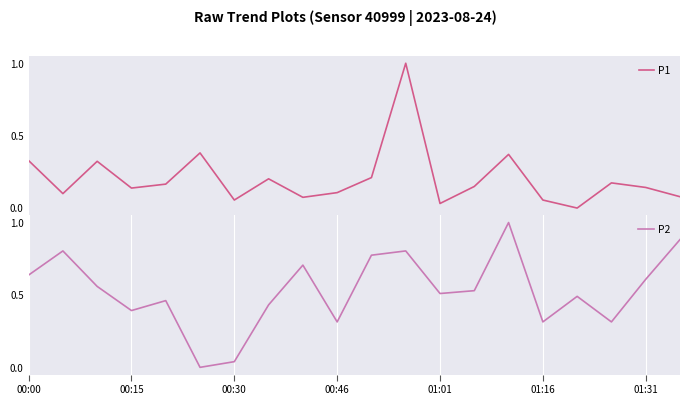

True or false: P1 and P2 cross at least once.

True